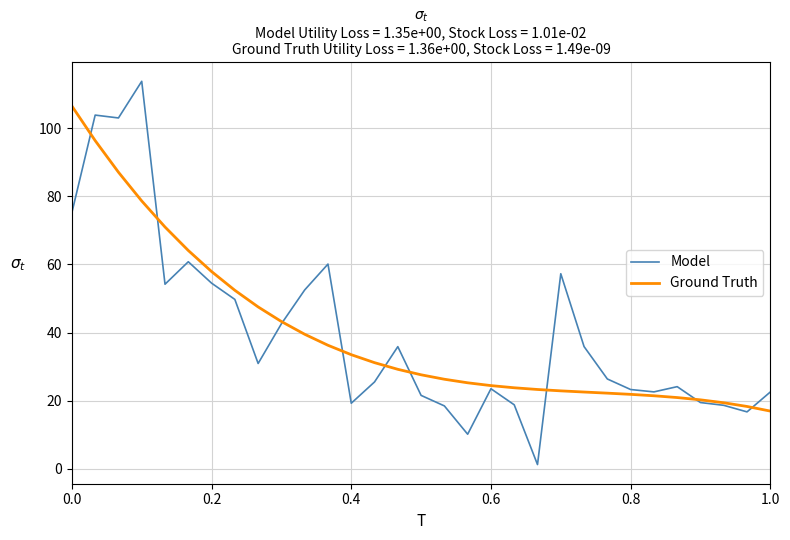

Which series has the widest spread of values?

Model